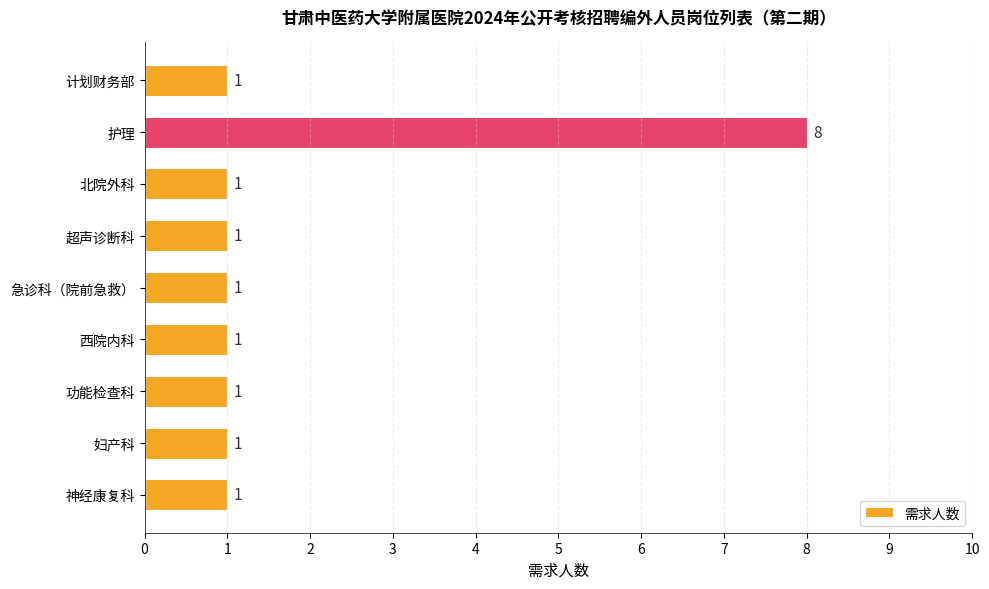

How many values are between 1 and 2?

8